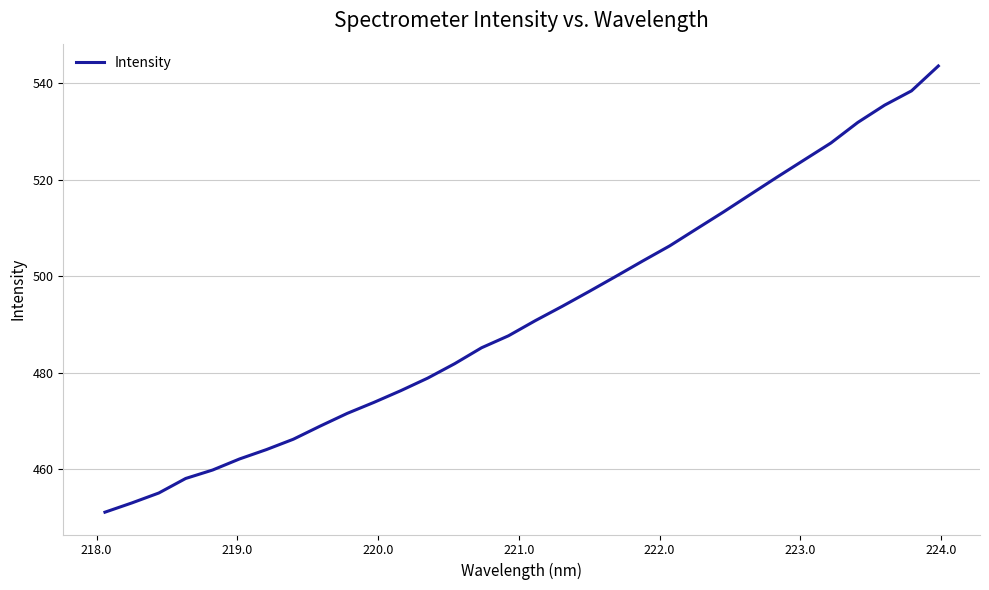

Reading left to right, list all the values displayed in this chart.

451.1	453.0	455.1	458.1	459.8	462.1	464.1	466.2	468.9	471.6	473.8	476.3	478.9	481.9	485.2	487.6	490.8	493.7	496.8	500.0	503.1	506.3	509.8	513.3	516.9	520.5	524.1	527.6	531.8	535.4	538.4	543.5